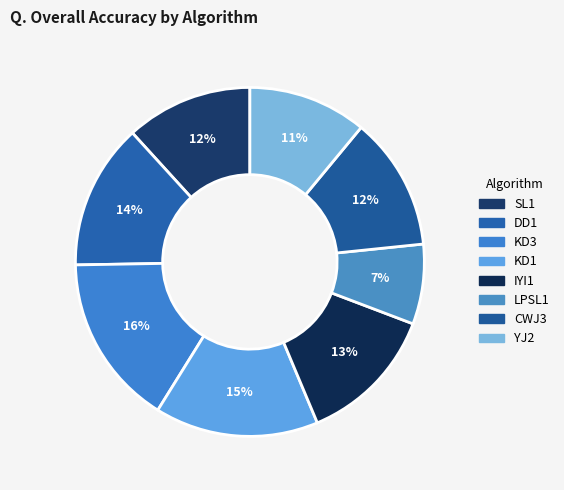

Count the number of slices in the pie.

8